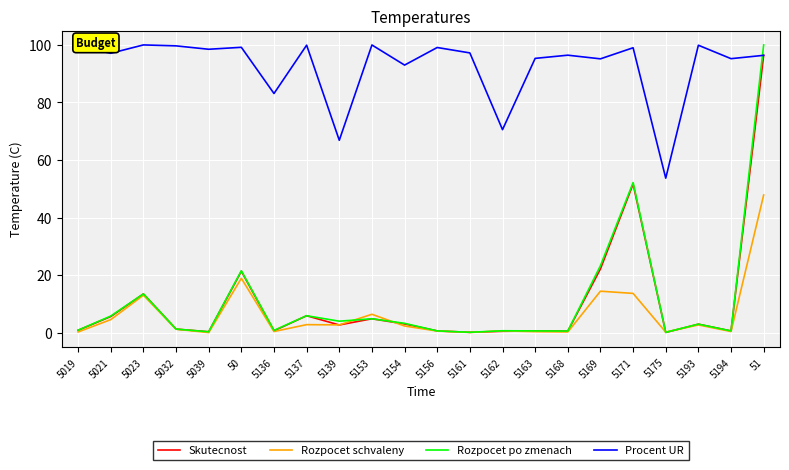

At which category is the sum across all series the highest?

51